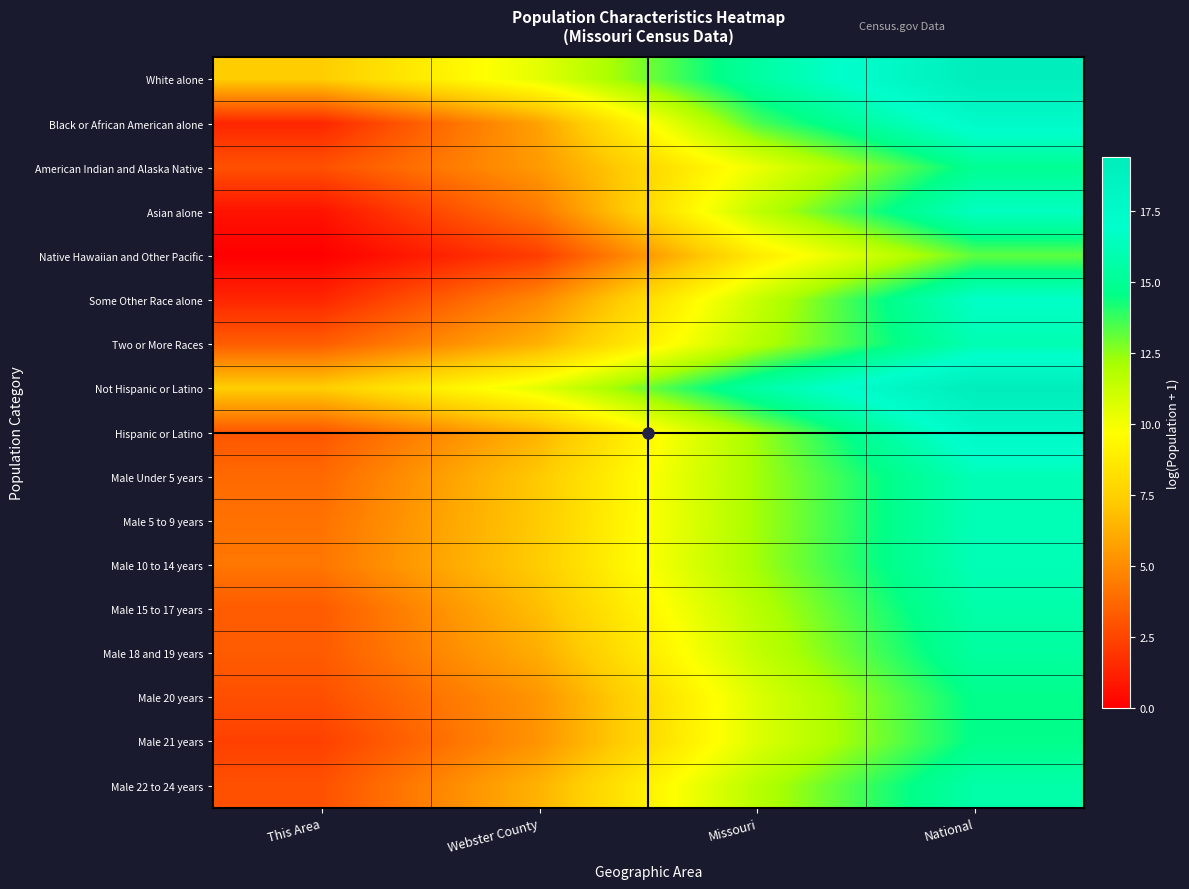

Reading left to right, transcribe all the data shown in this chart.

White alone: This Area=7.4	Webster County=10.5	Missouri=15.4	National=19.2
Black or African American alone: This Area=1.4	Webster County=5.8	Missouri=13.4	National=17.5
American Indian and Alaska Native: This Area=2.9	Webster County=5.5	Missouri=10.2	National=14.9
Asian alone: This Area=0.7	Webster County=4.3	Missouri=11.5	National=16.5
Native Hawaiian and Other Pacific: This Area=0.0	Webster County=2.2	Missouri=8.7	National=13.2
Some Other Race alone: This Area=1.4	Webster County=4.9	Missouri=11.3	National=16.8
Two or More Races: This Area=3.3	Webster County=6.3	Missouri=11.7	National=16.0
Not Hispanic or Latino: This Area=7.4	Webster County=10.5	Missouri=15.6	National=19.4
Hispanic or Latino: This Area=3.1	Webster County=6.4	Missouri=12.3	National=17.7
Male Under 5 years: This Area=3.8	Webster County=7.2	Missouri=12.2	National=16.1
Male 5 to 9 years: This Area=4.1	Webster County=7.3	Missouri=12.2	National=16.2
Male 10 to 14 years: This Area=4.2	Webster County=7.3	Missouri=12.2	National=16.2
Male 15 to 17 years: This Area=3.3	Webster County=6.8	Missouri=11.8	National=15.7
Male 18 and 19 years: This Area=3.3	Webster County=6.2	Missouri=11.4	National=15.4
Male 20 years: This Area=2.8	Webster County=5.3	Missouri=10.7	National=14.7
Male 21 years: This Area=2.3	Webster County=5.3	Missouri=10.6	National=14.6
Male 22 to 24 years: This Area=2.9	Webster County=6.4	Missouri=11.7	National=15.7